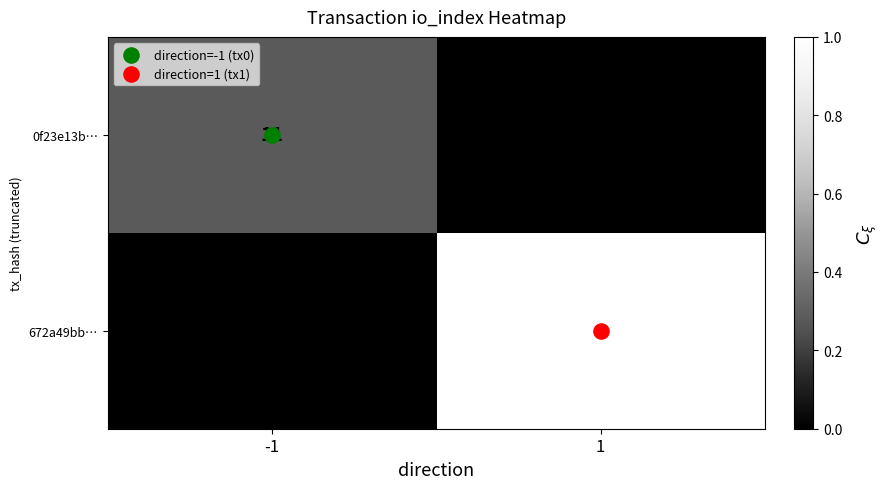

The 0f23e13b… series shows 11 at -1. True or false?

True